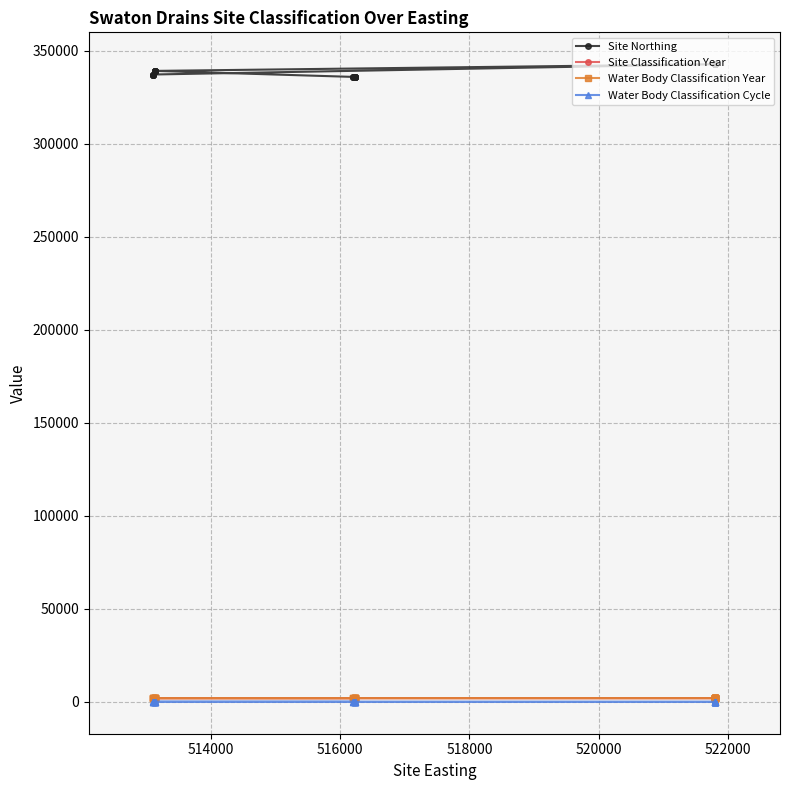

Does the chart display data point markers on the line(s)?

Yes